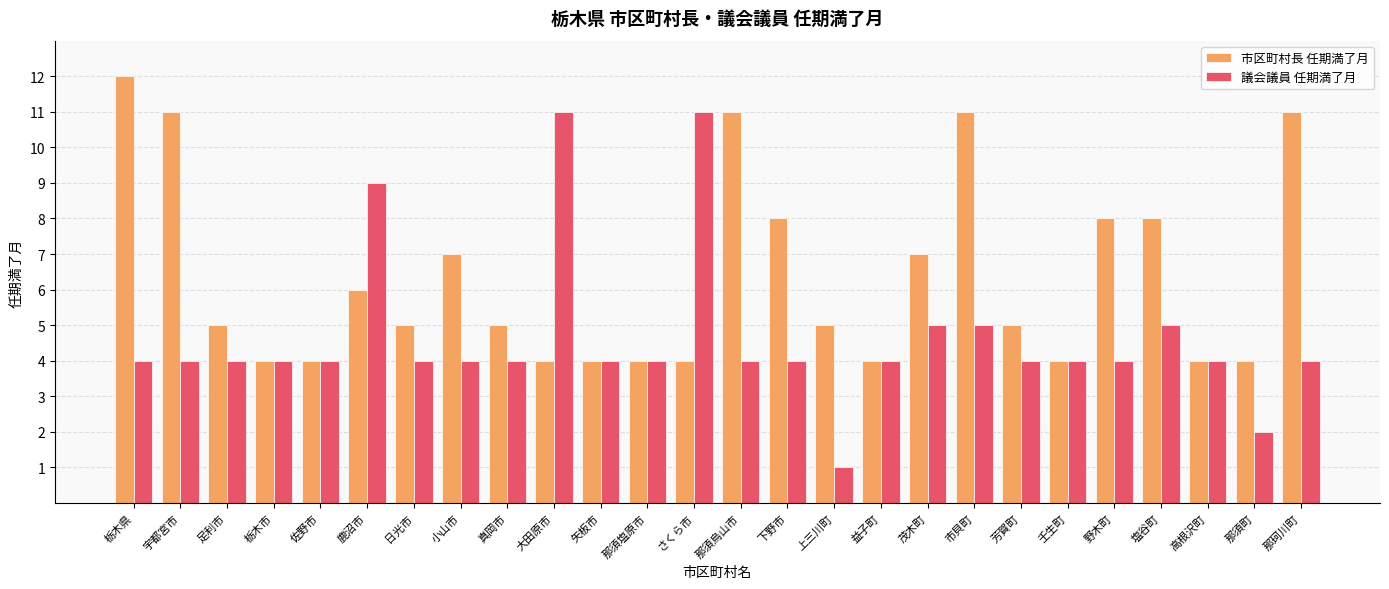

What is the approximate value of 市区町村長 任期満了月 at 壬生町?

4